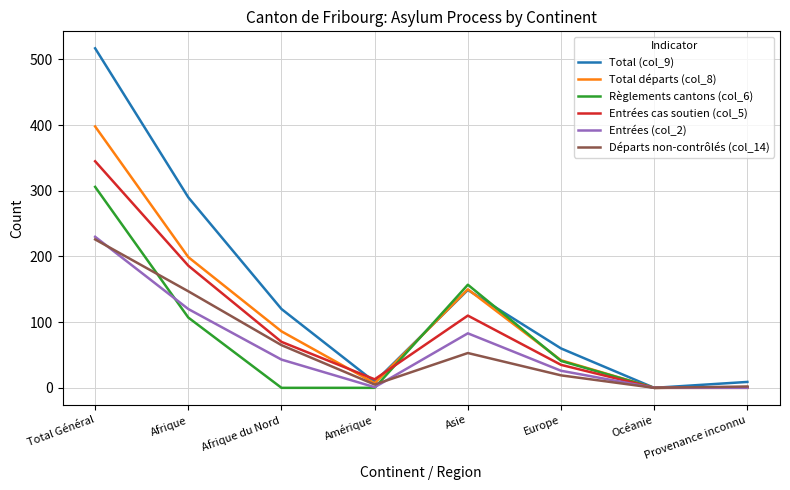

Which series has the largest range (max minus min)?

Total (col_9)